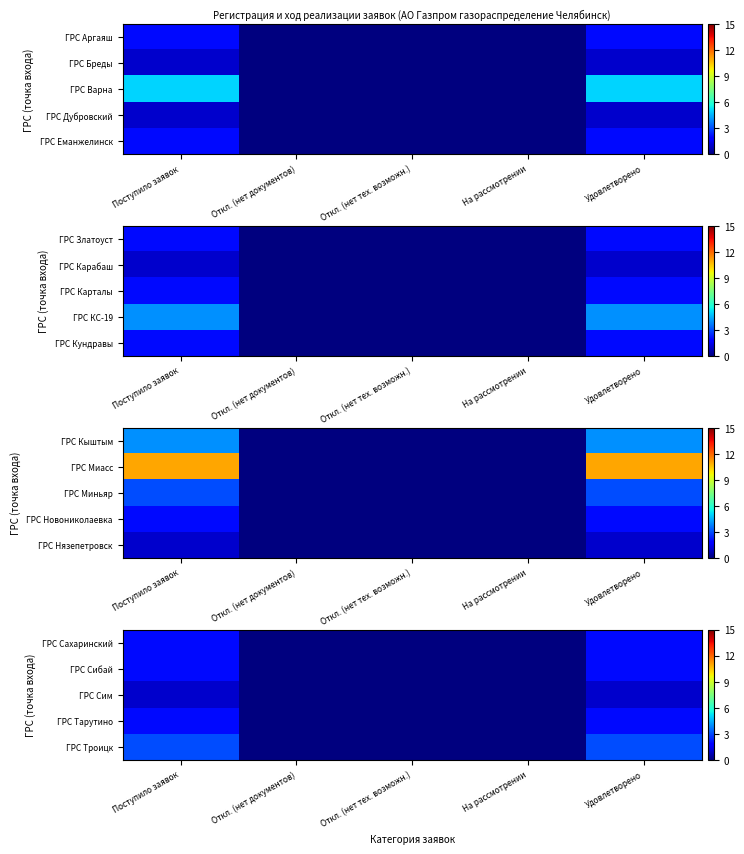

List the labels in order of ГРС Сим value, smallest first.

Откл. (нет документов), Откл. (нет тех. возможн.), На рассмотрении, Поступило заявок, Удовлетворено